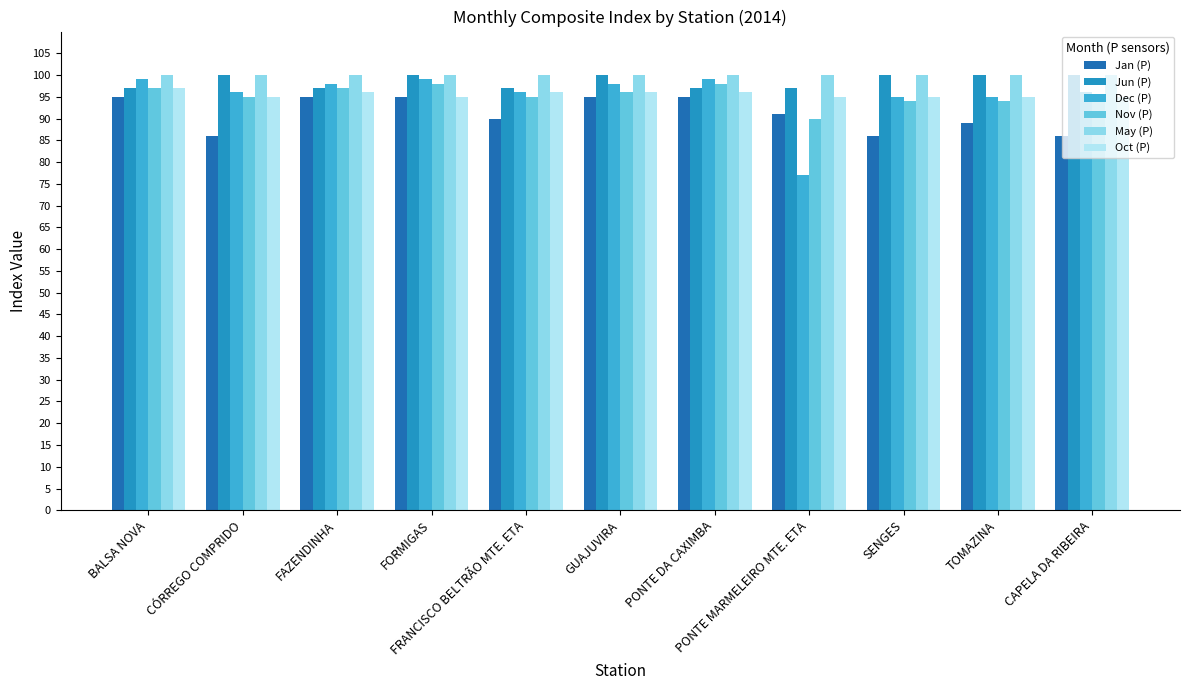

Reading left to right, extract all data points from this chart.

Jan (P): 95	86	95	95	90	95	95	91	86	89	86
Jun (P): 97	100	97	100	97	100	97	97	100	100	100
Dec (P): 99	96	98	99	96	98	99	77	95	95	96
Nov (P): 97	95	97	98	95	96	98	90	94	94	95
May (P): 100	100	100	100	100	100	100	100	100	100	100
Oct (P): 97	95	96	95	96	96	96	95	95	95	95